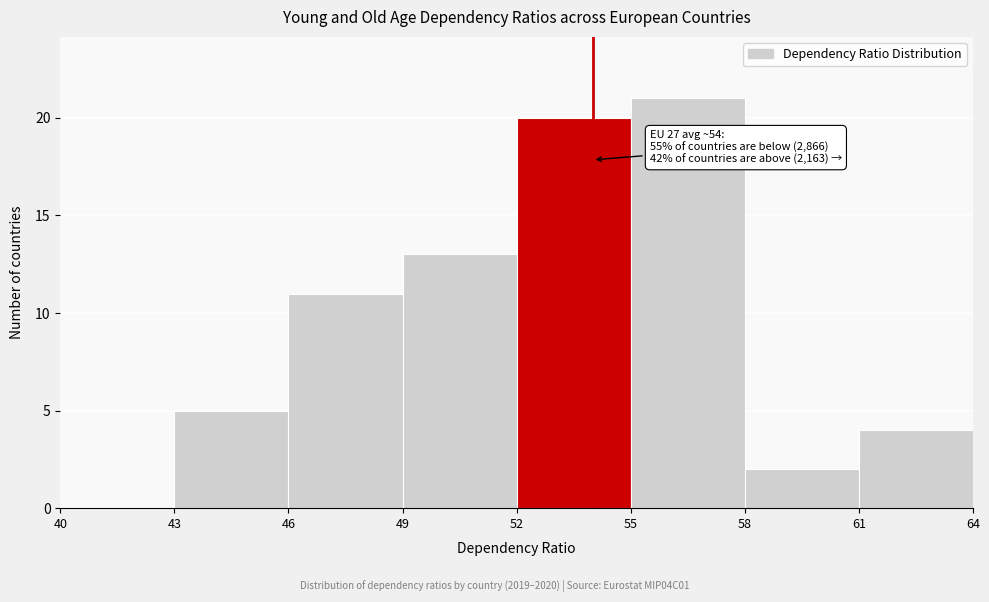

Which range on the x-axis has the tallest bar?

55 to 58